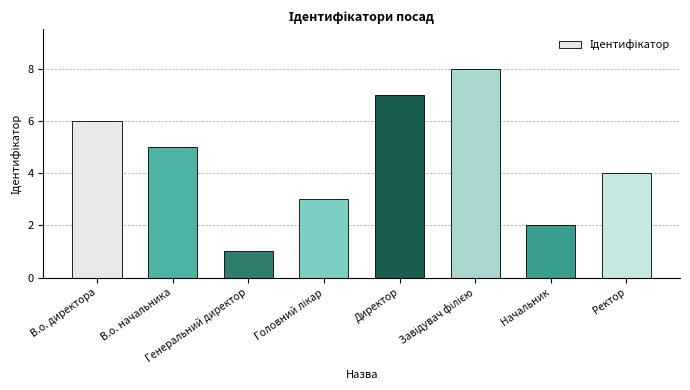

How many data points does each series have?

8